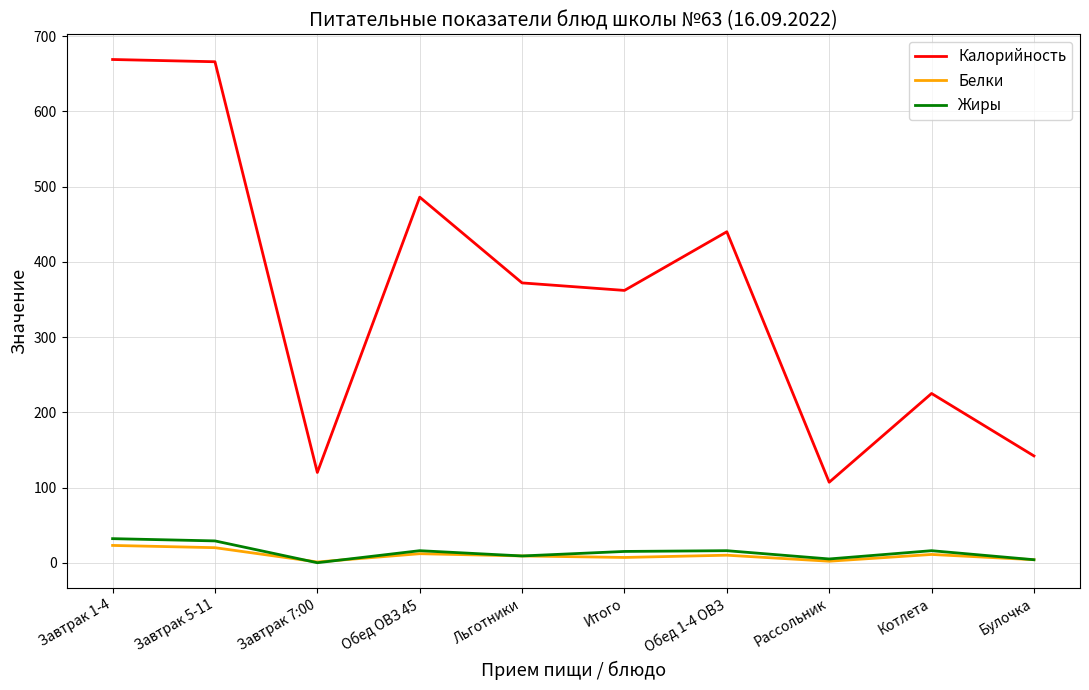

What is the sum of all Калорийность values?

3589